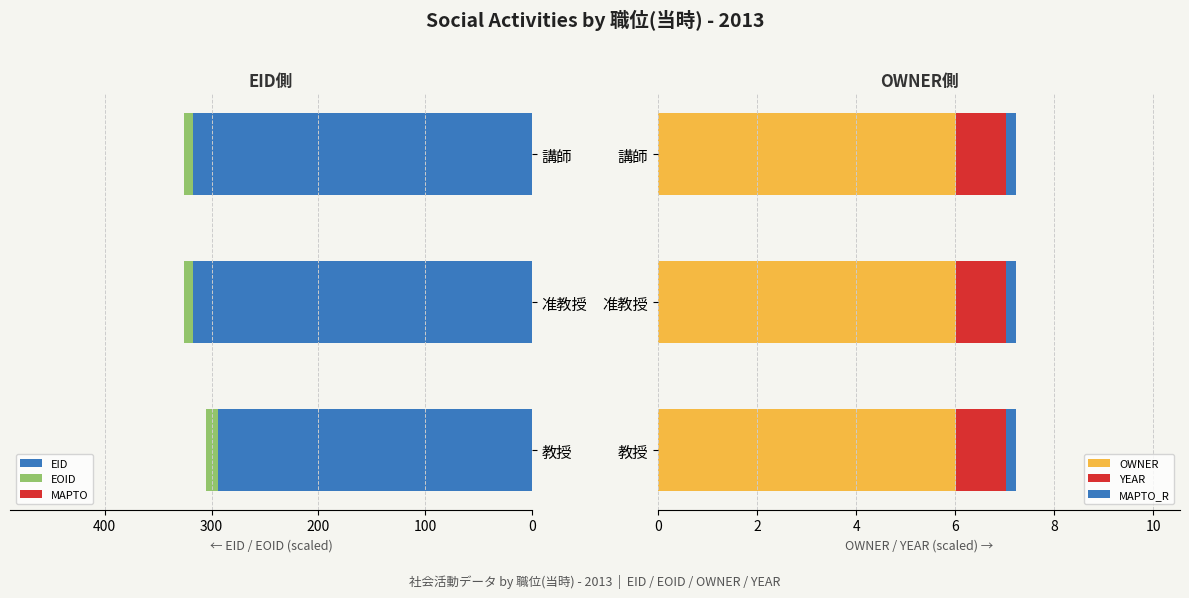

Which series has the largest total across all categories?

EID